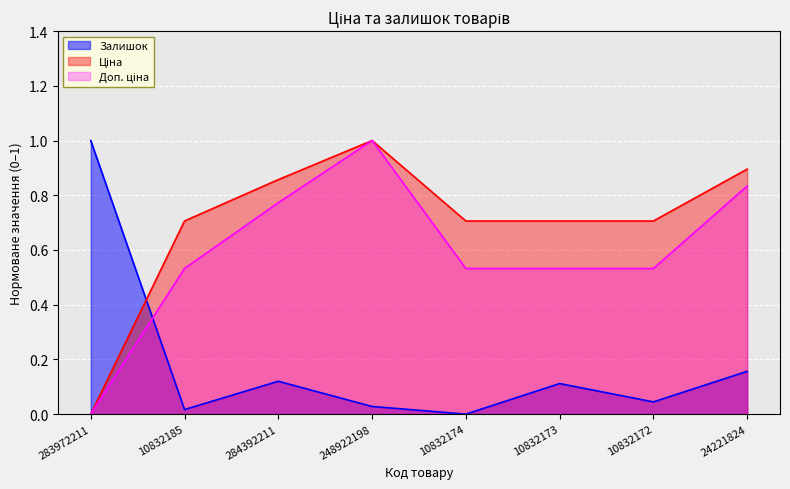

Count the number of data series in this chart.

3